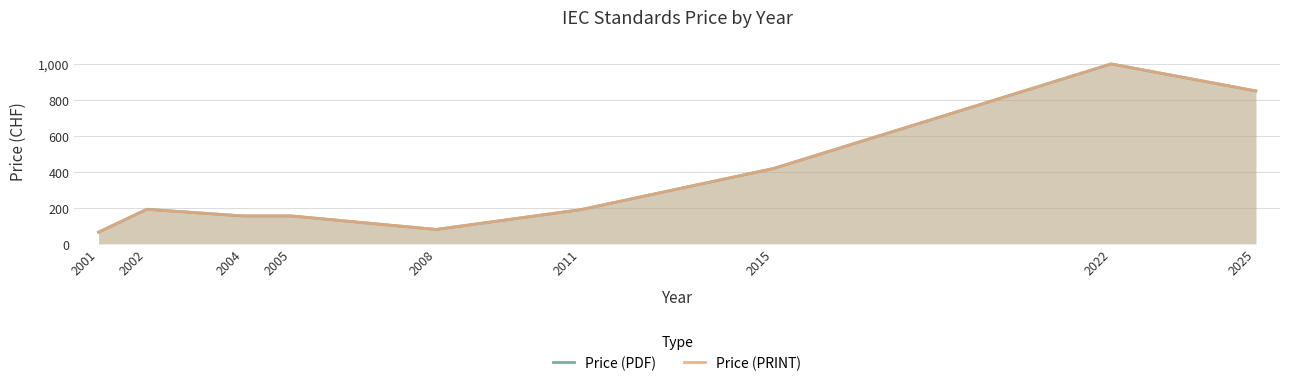

True or false: Price (PRINT) has more than 1 interior local peaks.

True